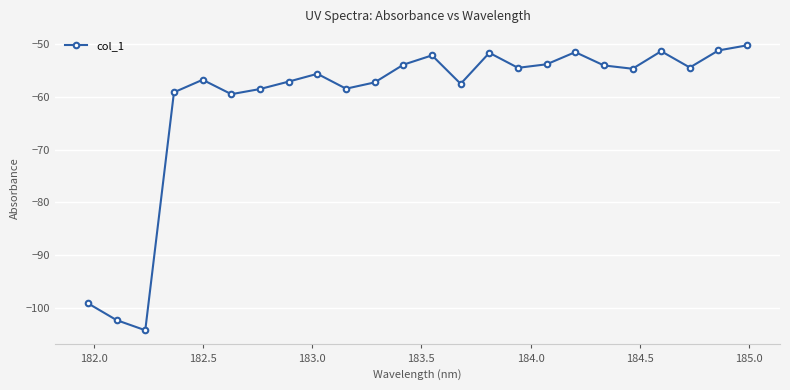

Does the chart have visible grid lines?

Yes